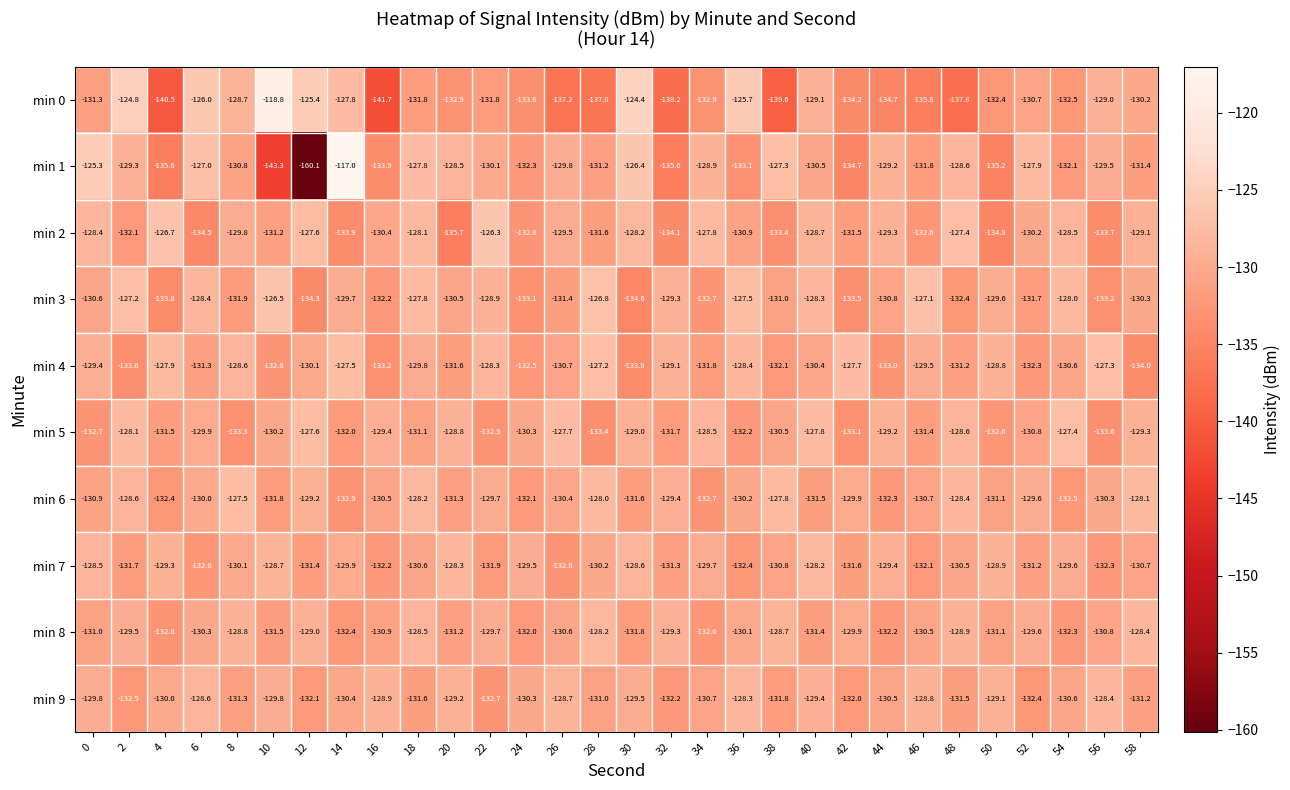

Is it true that min 4 equals -38.8 at 6?

False